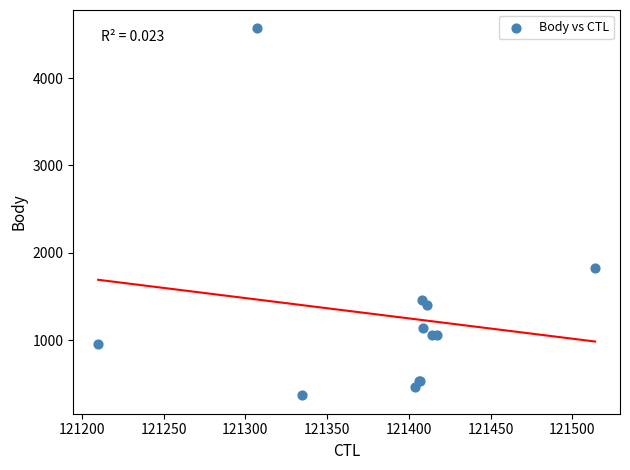

What Y value in the scatter plot is closest to 2469?

1828